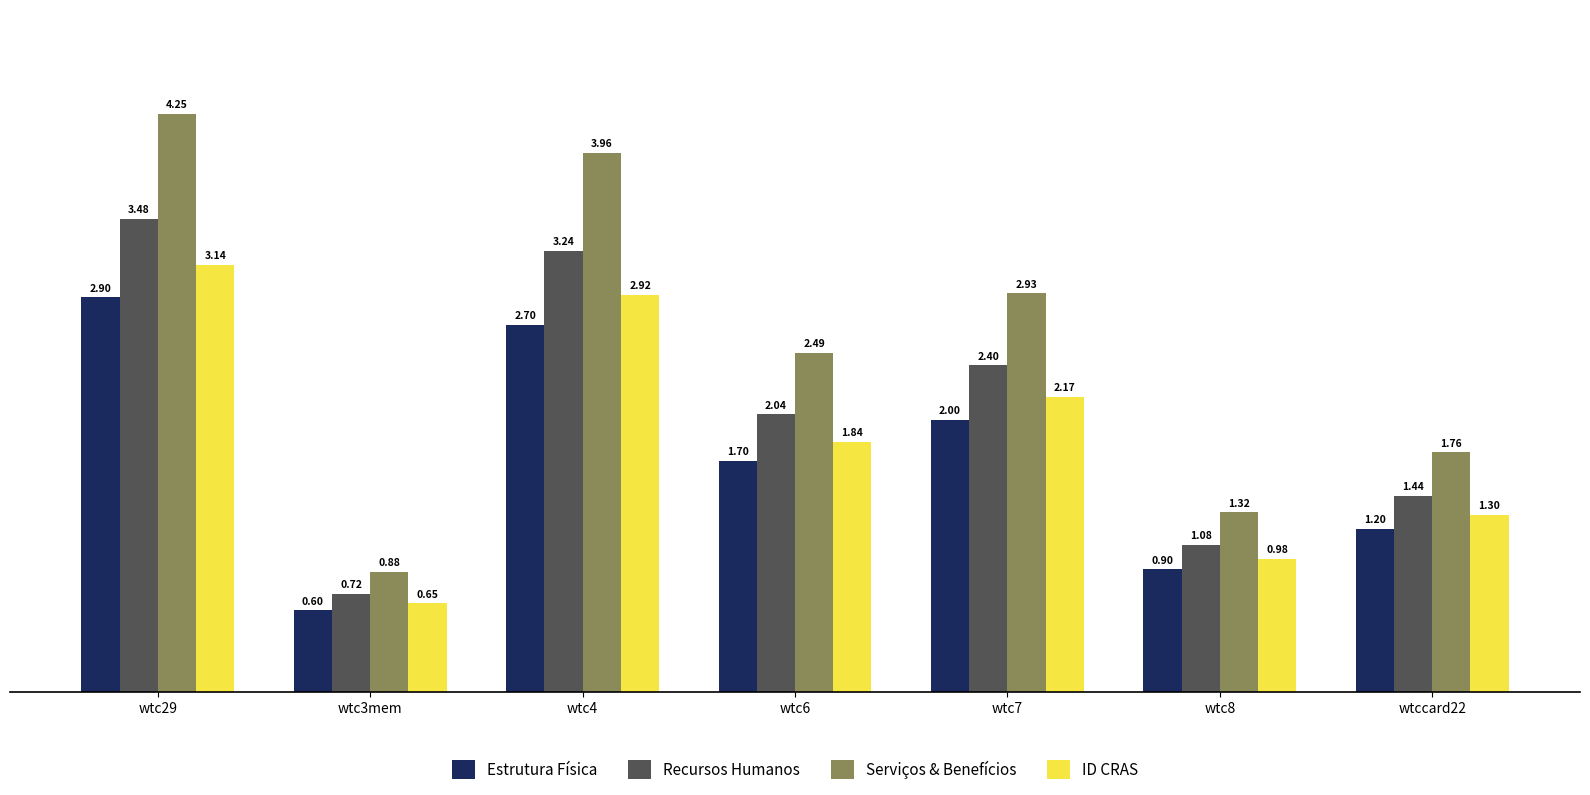

What are all the series names shown in the legend?

Estrutura Física, Recursos Humanos, Serviços & Benefícios, ID CRAS